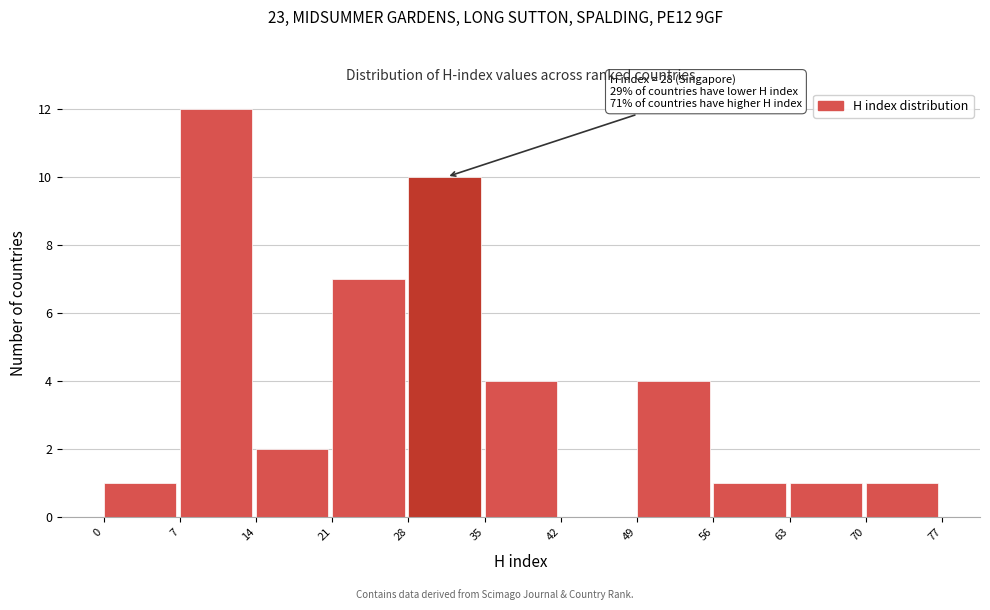

Which range on the x-axis has the tallest bar?

7 to 14